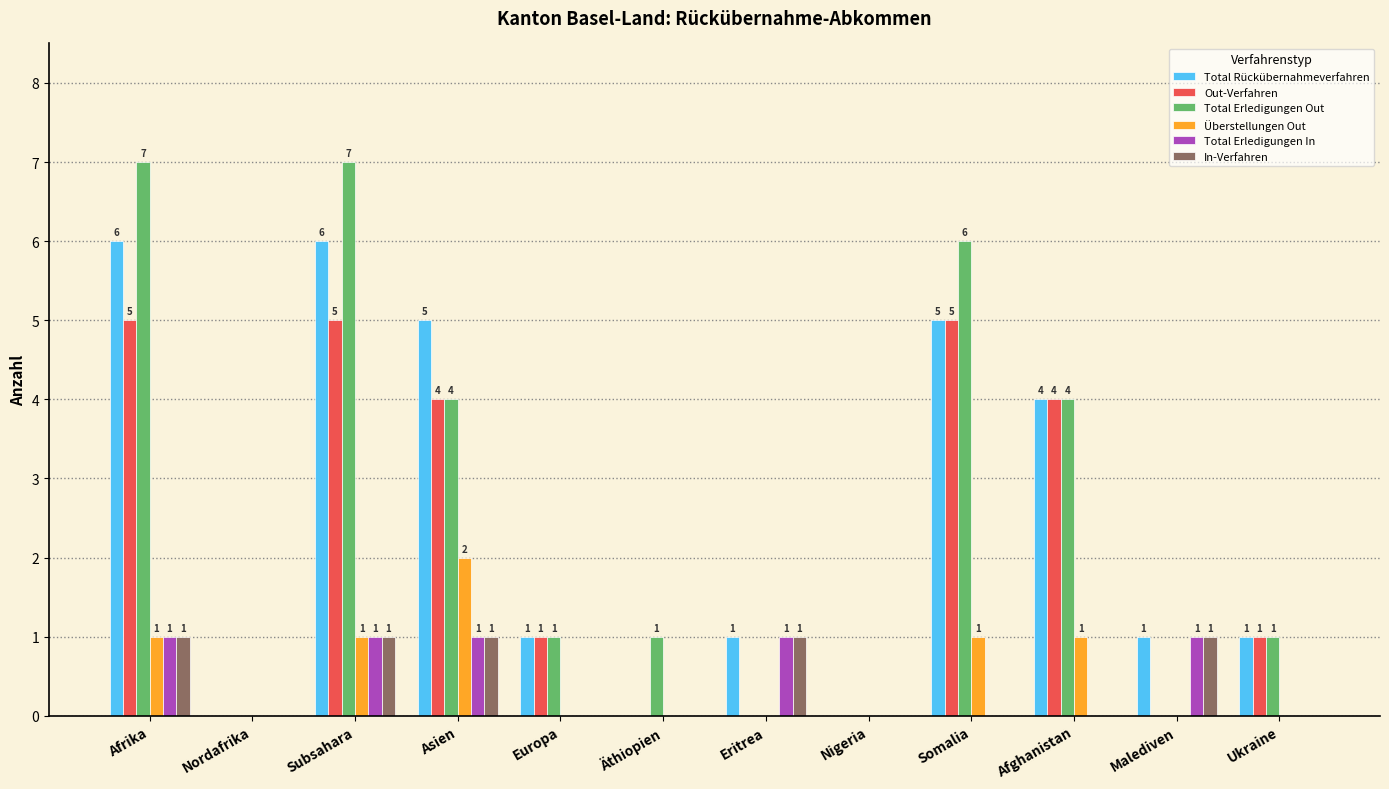

Reading left to right, transcribe all the data shown in this chart.

Total Rückübernahmeverfahren: 6	0	6	5	1	0	1	0	5	4	1	1
Out-Verfahren: 5	0	5	4	1	0	0	0	5	4	0	1
Total Erledigungen Out: 7	0	7	4	1	1	0	0	6	4	0	1
Überstellungen Out: 1	0	1	2	0	0	0	0	1	1	0	0
Total Erledigungen In: 1	0	1	1	0	0	1	0	0	0	1	0
In-Verfahren: 1	0	1	1	0	0	1	0	0	0	1	0